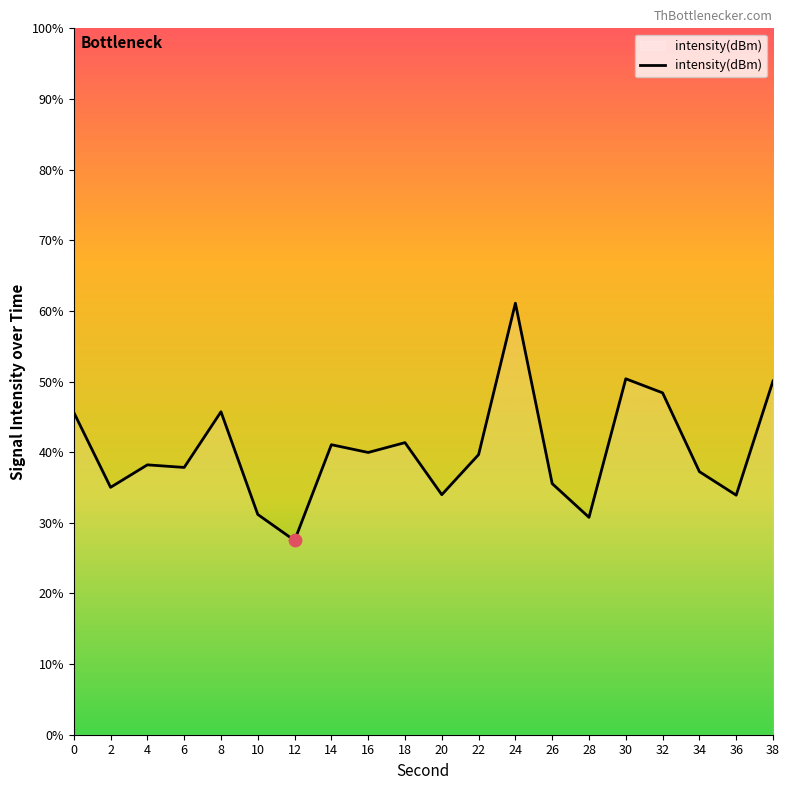

Which has a higher value, 18 or 22?

18